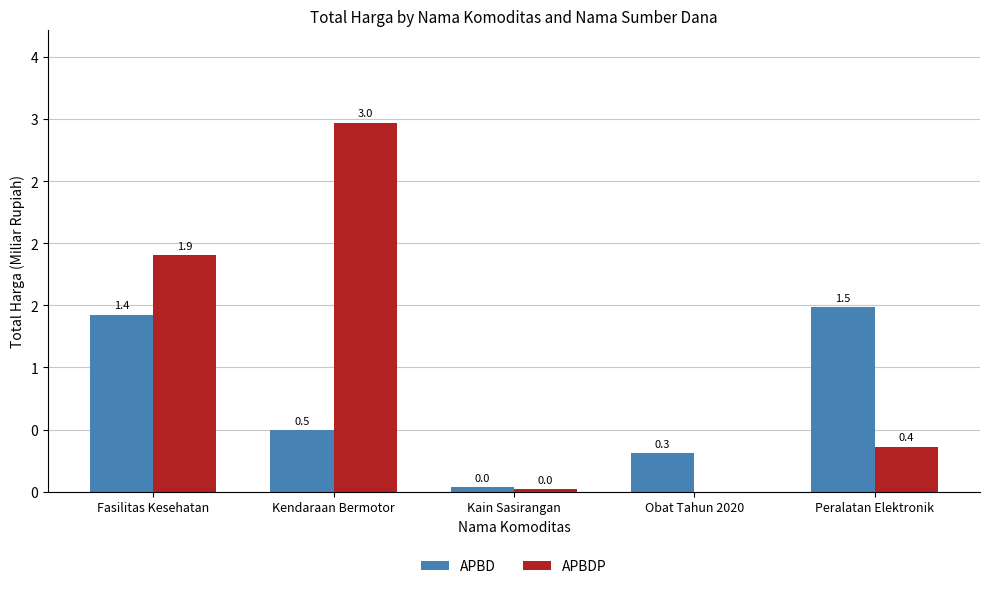

What is the label of the 1st bar from the left?

Fasilitas Kesehatan